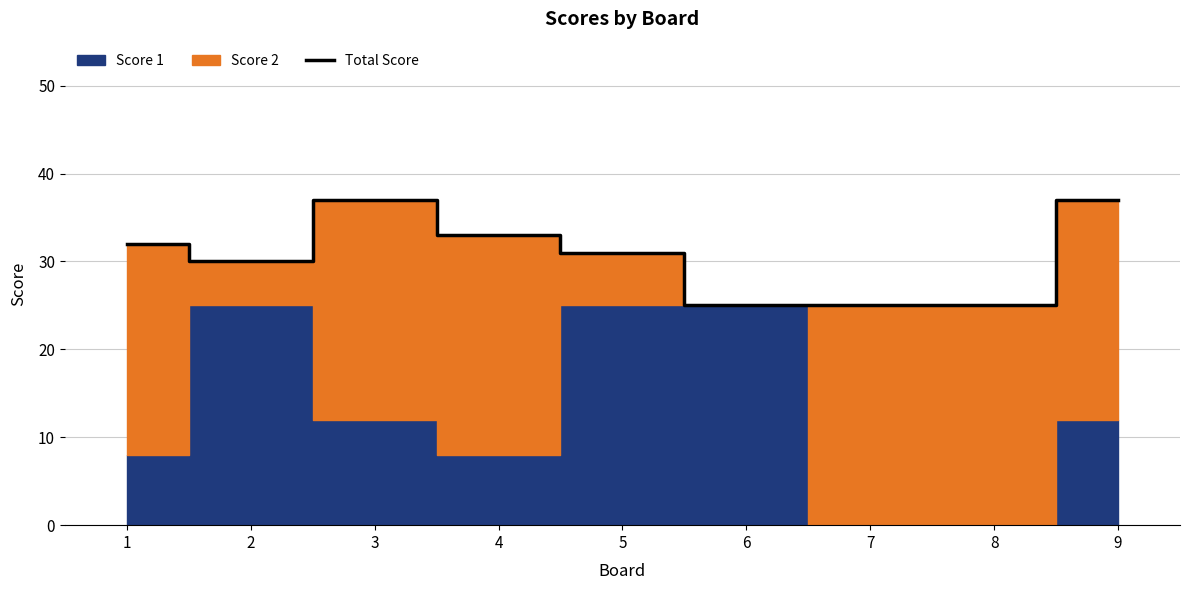

What is the value of the 4th point from the left?

33